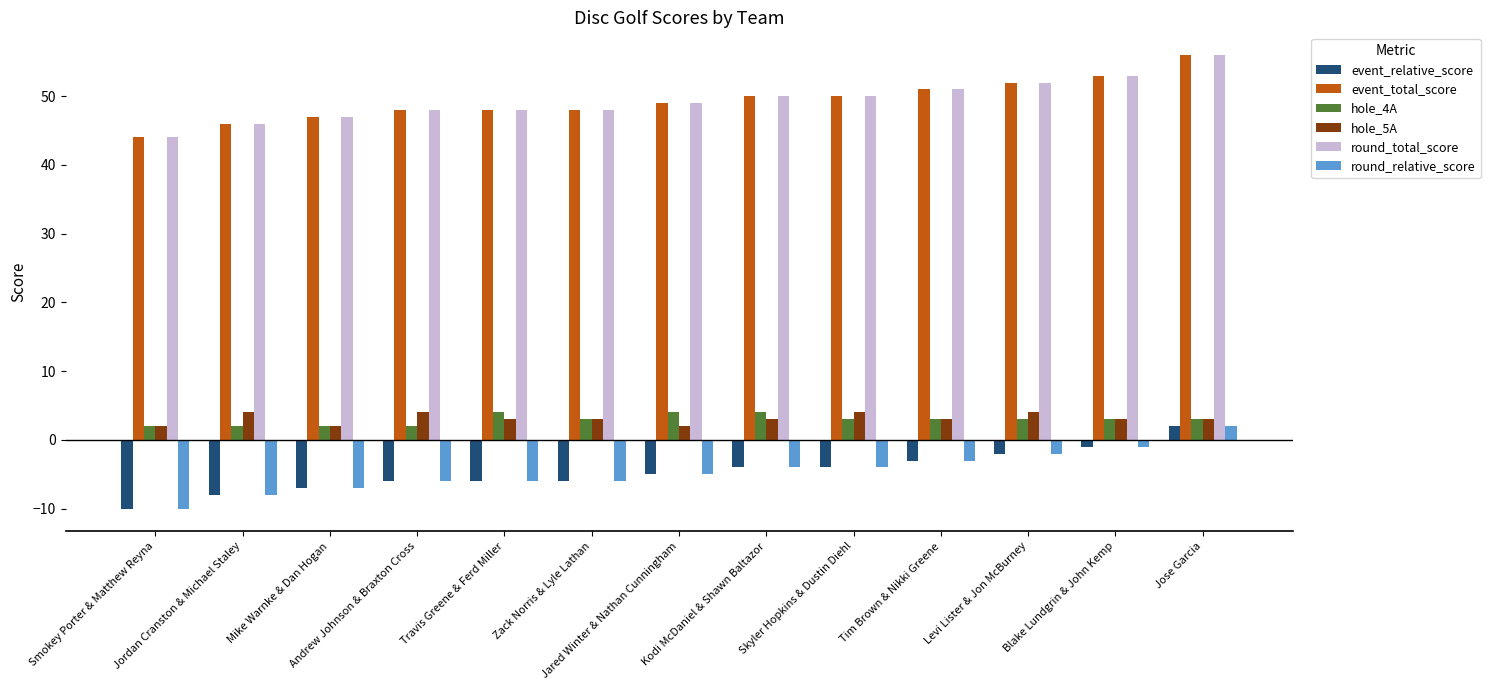

What is the label of the 3rd bar from the right?

Levi Lister & Jon McBurney